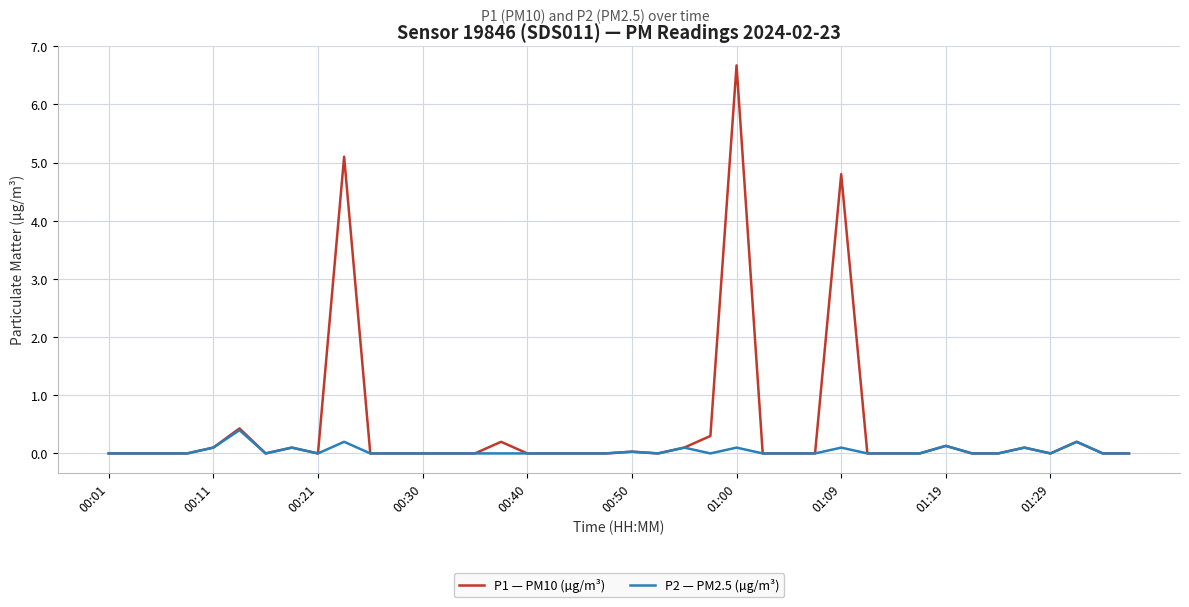

Rank the series by their maximum value, from lowest to highest.

P2 — PM2.5 (µg/m³), P1 — PM10 (µg/m³)